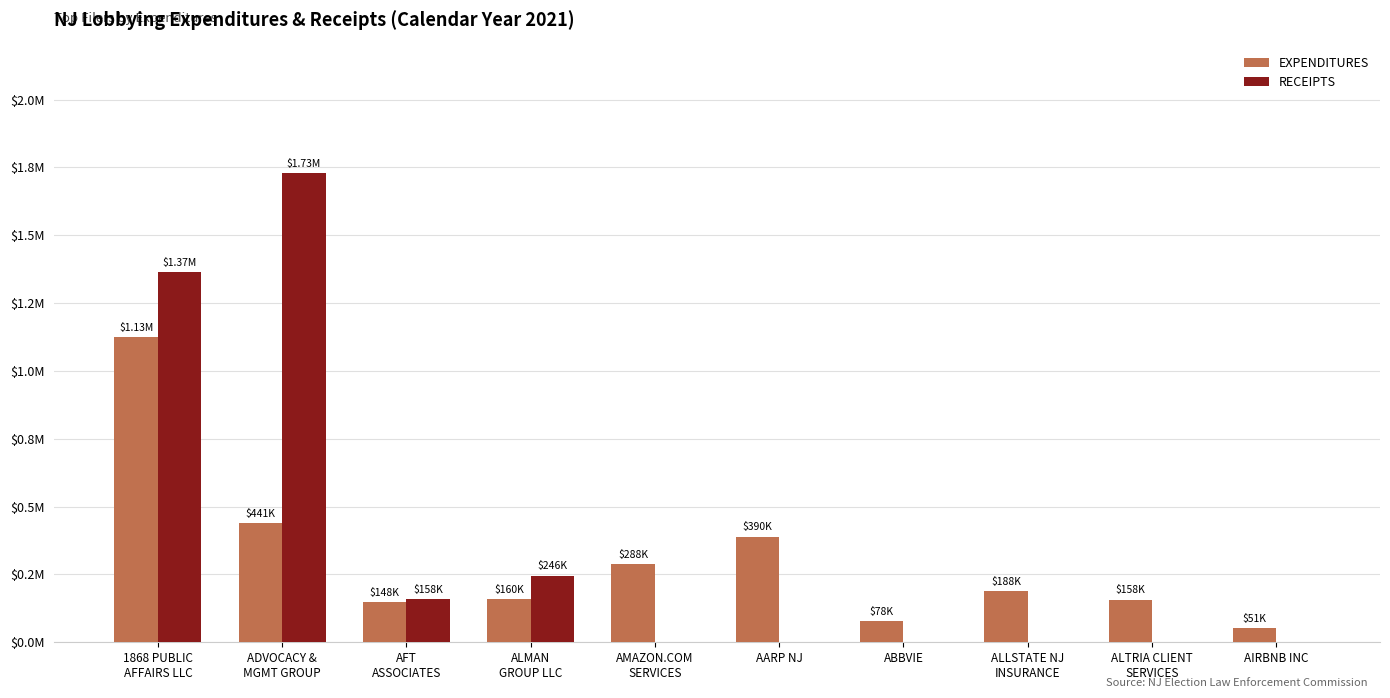

What are all the series names shown in the legend?

EXPENDITURES, RECEIPTS